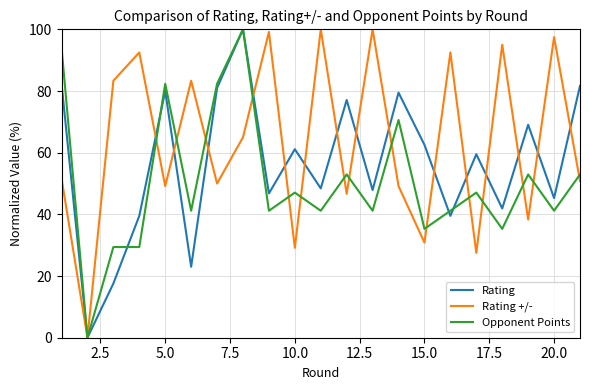

Which series has the largest total across all categories?

Rating +/-